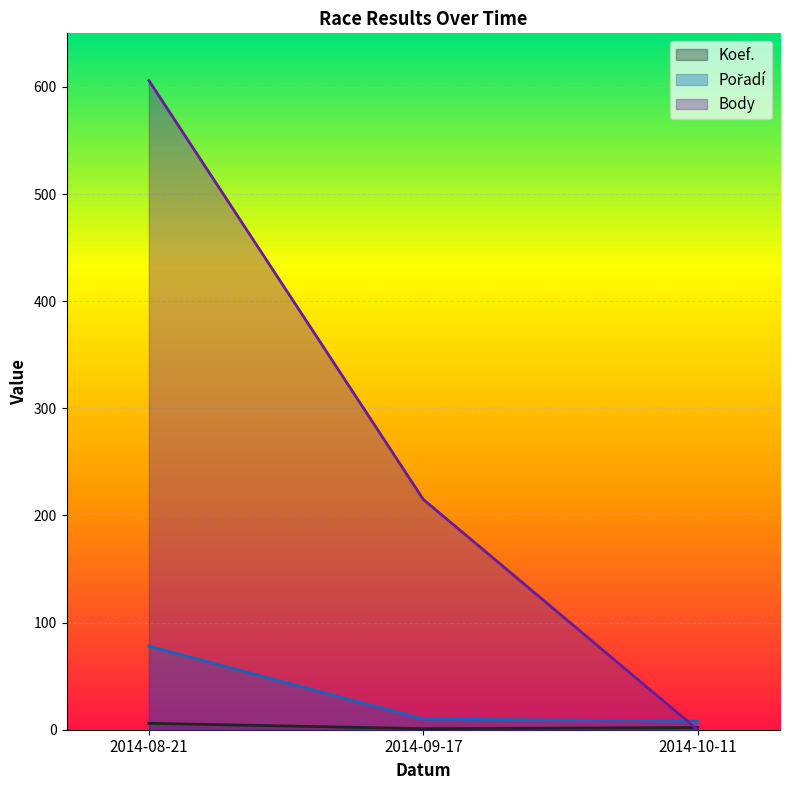

Which series has the largest range (max minus min)?

Body